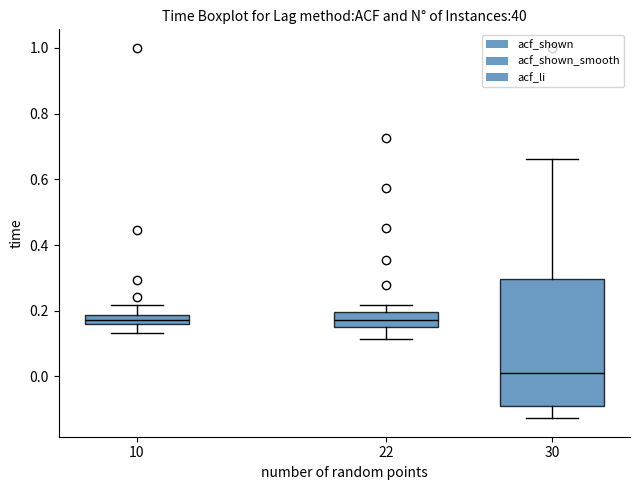

Where is the lower edge of the box at x = 22 on the y-axis? The values are not printed on the chart, so give them approximately, as read against the axis.

0.16